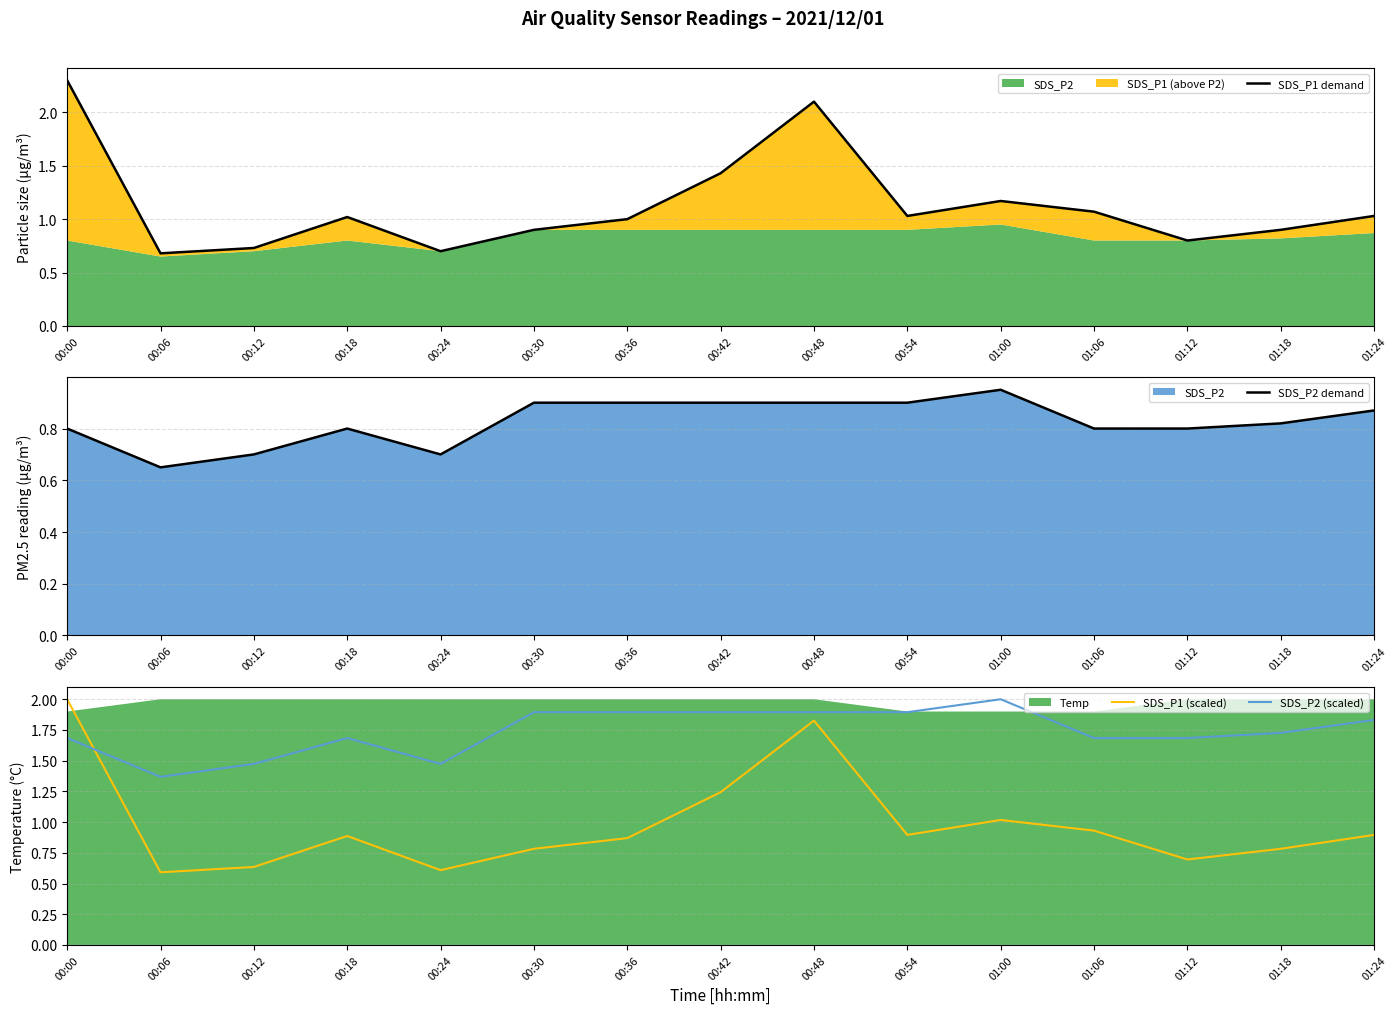

What is the label of the 1st point from the left?

00:00